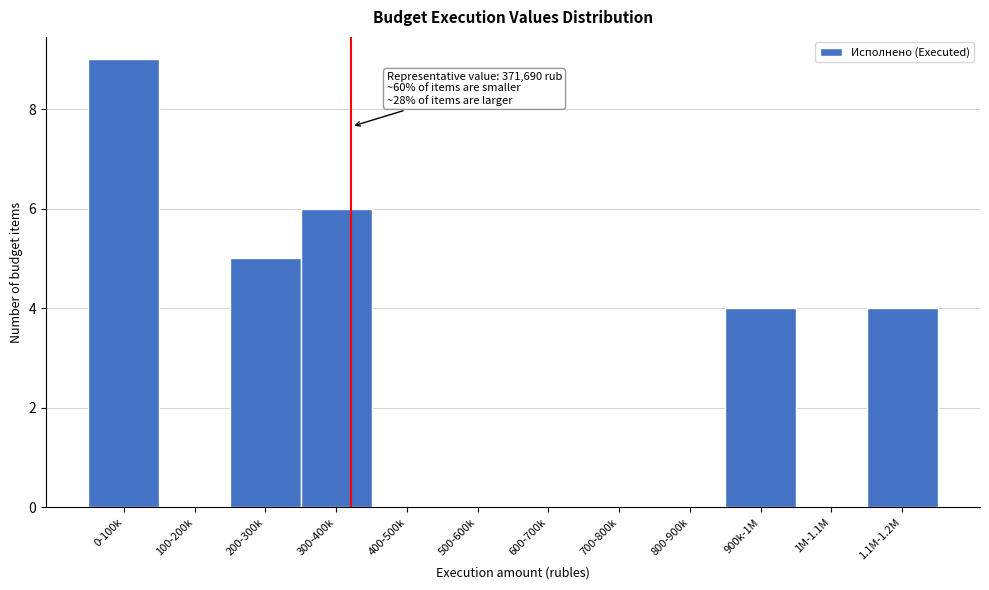

Reading left to right, extract all data points from this chart.

0-100k=9	100-200k=0	200-300k=5	300-400k=6	400-500k=0	500-600k=0	600-700k=0	700-800k=0	800-900k=0	900k-1M=4	1M-1.1M=0	1.1M-1.2M=4